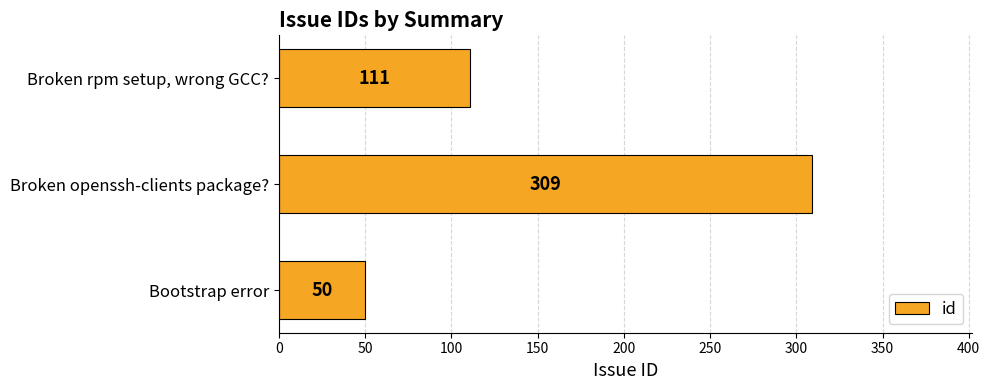

Is it true that the value at Broken rpm setup, wrong GCC? is 111?

True